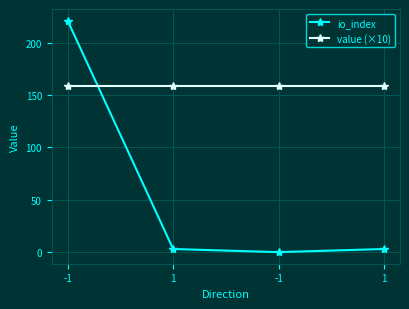

What are all the series names shown in the legend?

io_index, value (×10)